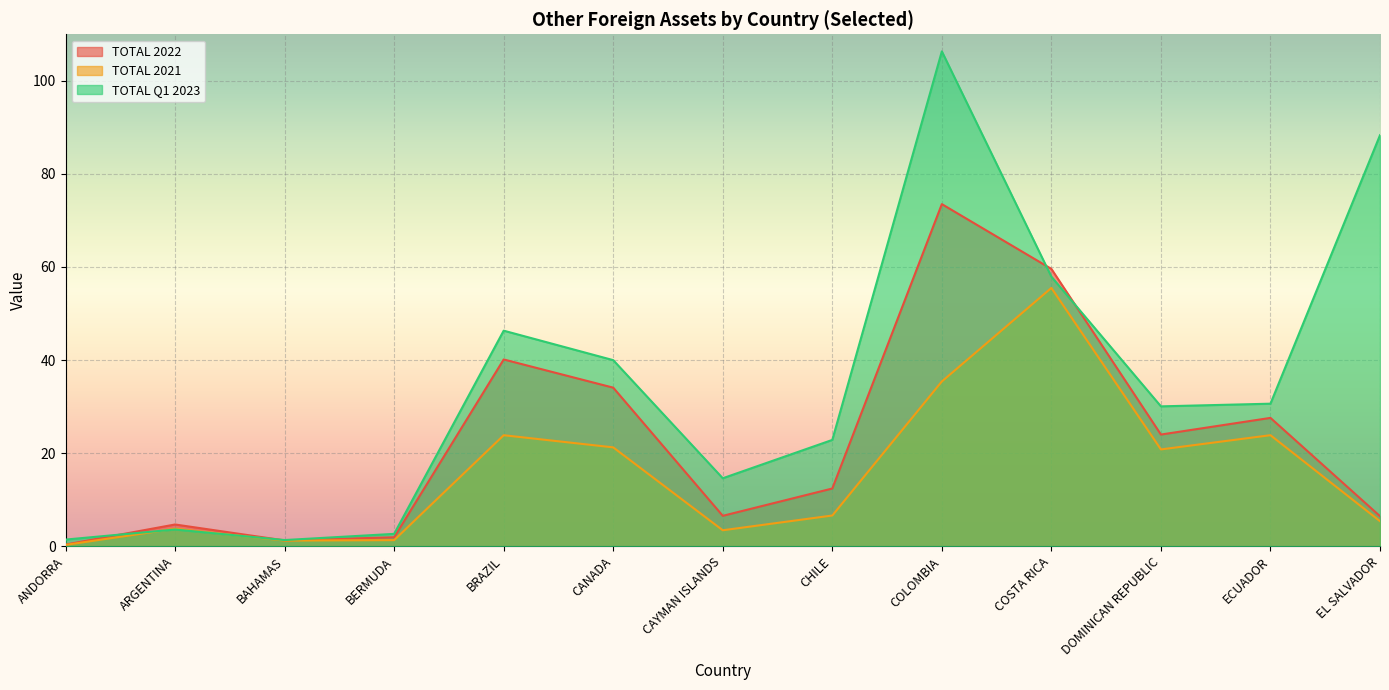

What is the value of the TOTAL Q1 2023 point at the 6th from the left?

40.0